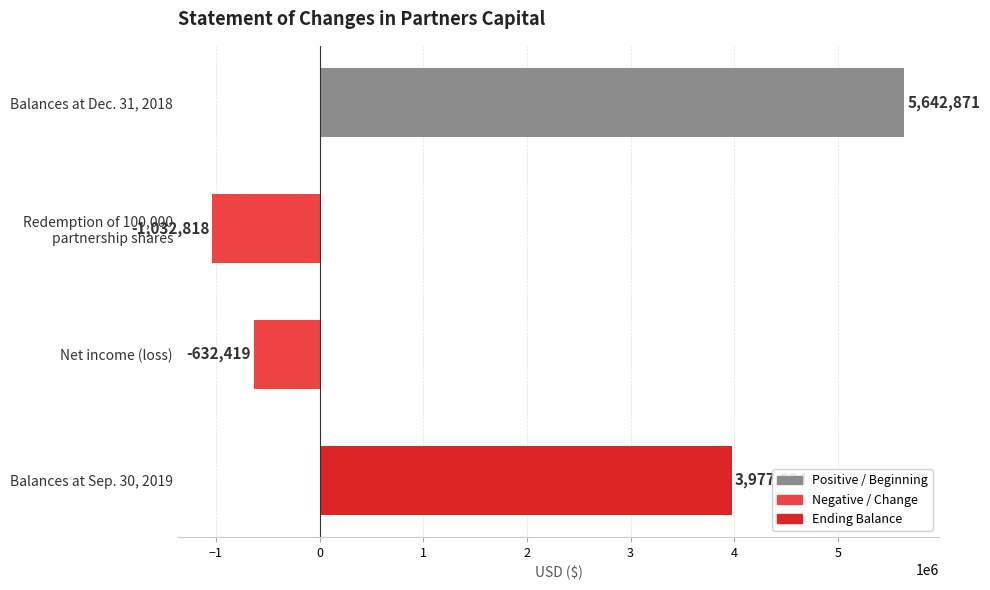

Reading top to bottom, list all the values displayed in this chart.

5642871	-1032818	-632419	3977634